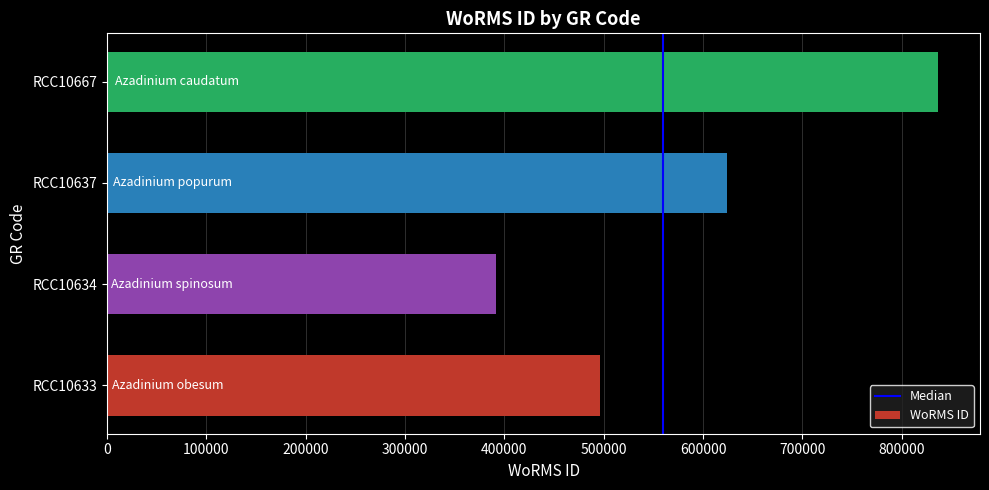

How many distinct data groups are displayed?

1